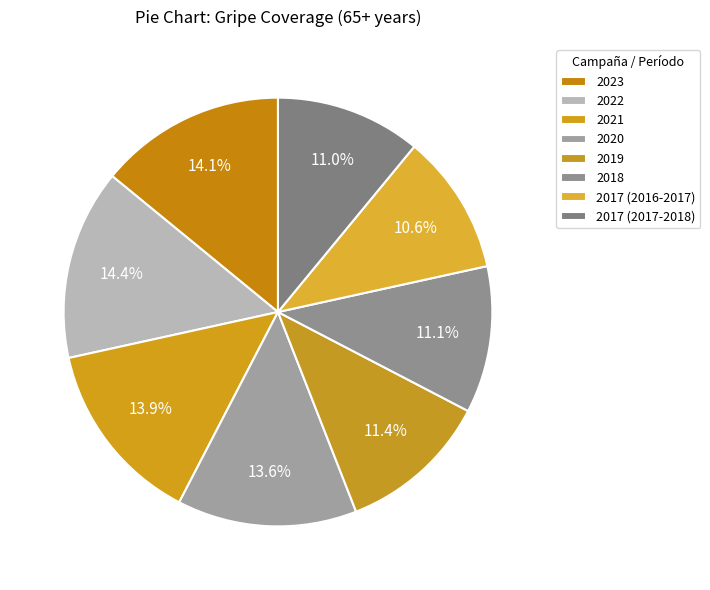

How many slices are in this pie chart?

8